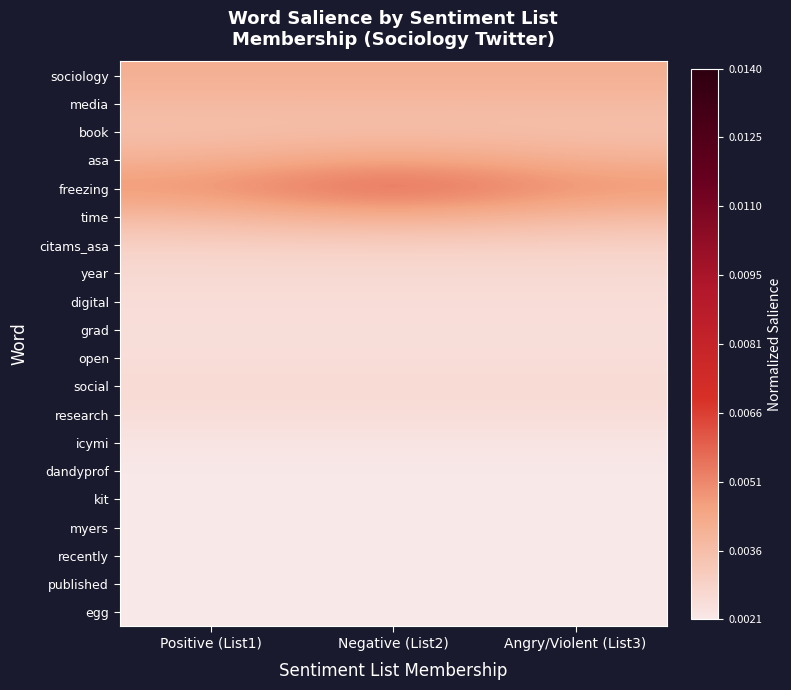

Reading left to right, what are all the values shown in this chart?

sociology: Positive (List1)=0.2	Negative (List2)=0.2	Angry/Violent (List3)=0.2
media: Positive (List1)=0.1	Negative (List2)=0.1	Angry/Violent (List3)=0.1
book: Positive (List1)=0.1	Negative (List2)=0.1	Angry/Violent (List3)=0.1
asa: Positive (List1)=0.2	Negative (List2)=0.2	Angry/Violent (List3)=0.2
freezing: Positive (List1)=0.2	Negative (List2)=0.3	Angry/Violent (List3)=0.2
time: Positive (List1)=0.1	Negative (List2)=0.2	Angry/Violent (List3)=0.1
citams_asa: Positive (List1)=0.1	Negative (List2)=0.1	Angry/Violent (List3)=0.1
year: Positive (List1)=0.0	Negative (List2)=0.0	Angry/Violent (List3)=0.0
digital: Positive (List1)=0.0	Negative (List2)=0.0	Angry/Violent (List3)=0.0
grad: Positive (List1)=0.0	Negative (List2)=0.0	Angry/Violent (List3)=0.0
open: Positive (List1)=0.0	Negative (List2)=0.0	Angry/Violent (List3)=0.0
social: Positive (List1)=0.0	Negative (List2)=0.0	Angry/Violent (List3)=0.0
research: Positive (List1)=0.0	Negative (List2)=0.0	Angry/Violent (List3)=0.0
icymi: Positive (List1)=0.0	Negative (List2)=0.0	Angry/Violent (List3)=0.0
dandyprof: Positive (List1)=0.0	Negative (List2)=0.0	Angry/Violent (List3)=0.0
kit: Positive (List1)=0.0	Negative (List2)=0.0	Angry/Violent (List3)=0.0
myers: Positive (List1)=0.0	Negative (List2)=0.0	Angry/Violent (List3)=0.0
recently: Positive (List1)=0.0	Negative (List2)=0.0	Angry/Violent (List3)=0.0
published: Positive (List1)=0.0	Negative (List2)=0.0	Angry/Violent (List3)=0.0
egg: Positive (List1)=0.0	Negative (List2)=0.0	Angry/Violent (List3)=0.0